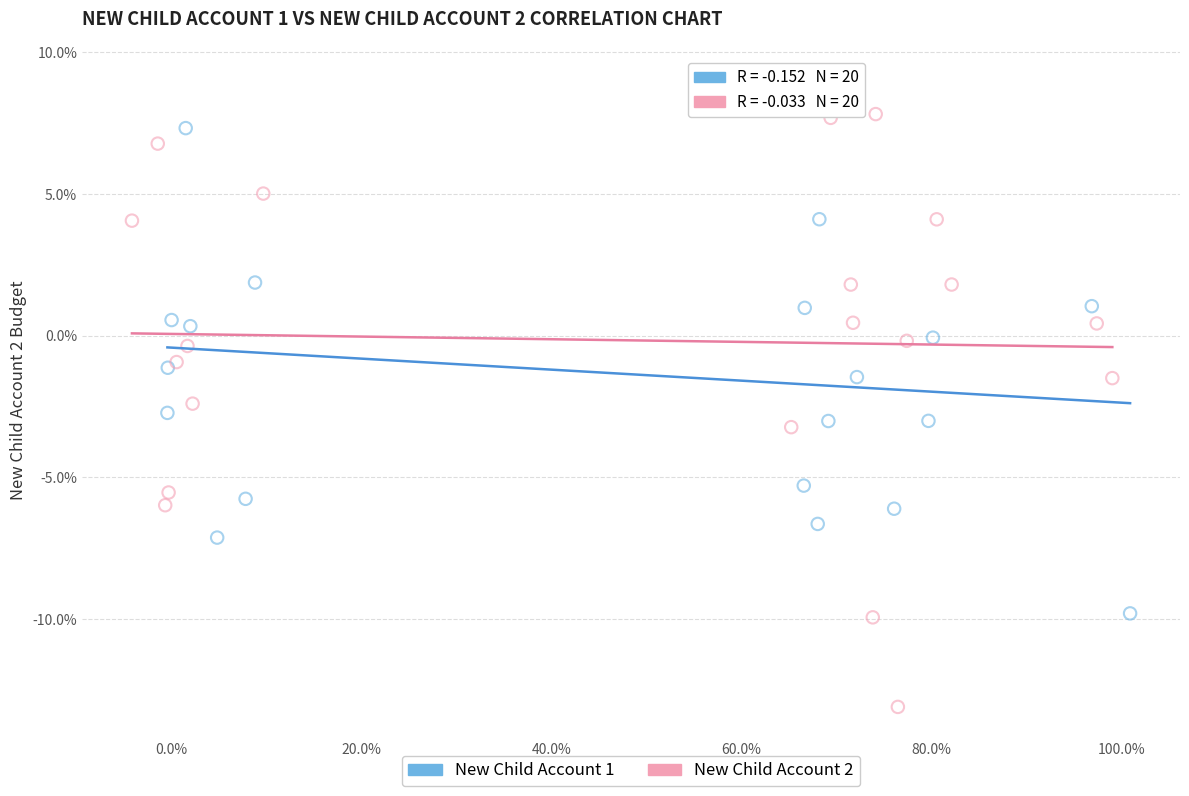

Which series reaches the minimum Y coordinate?

New Child Account 2